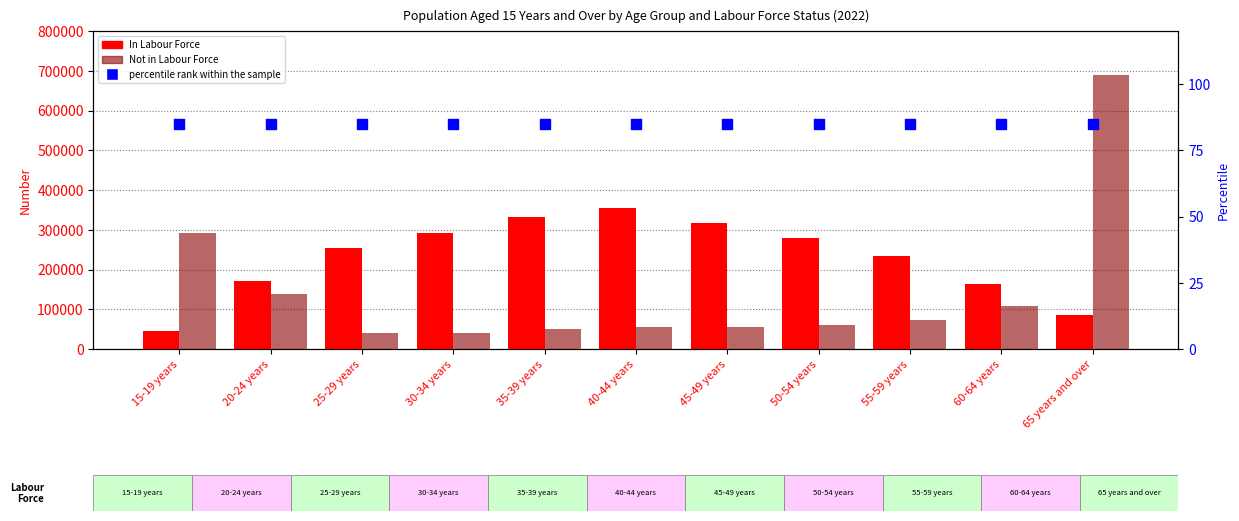

Which series reaches the minimum Y coordinate?

percentile rank within the sample